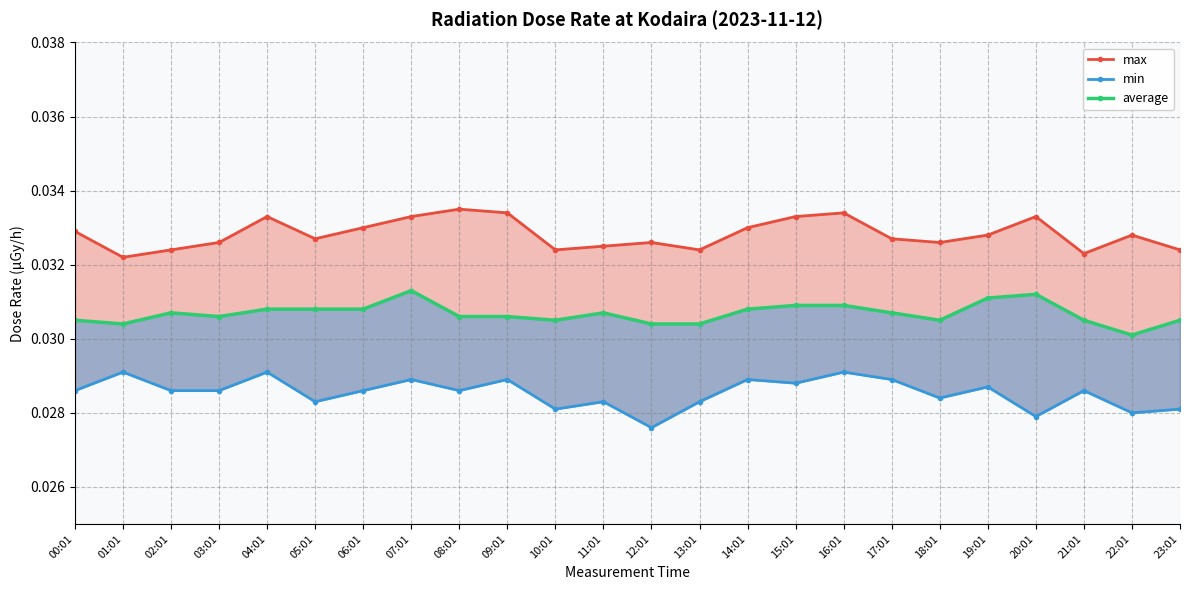

Between 03:01 and 09:01, which series saw the biggest shift?

max